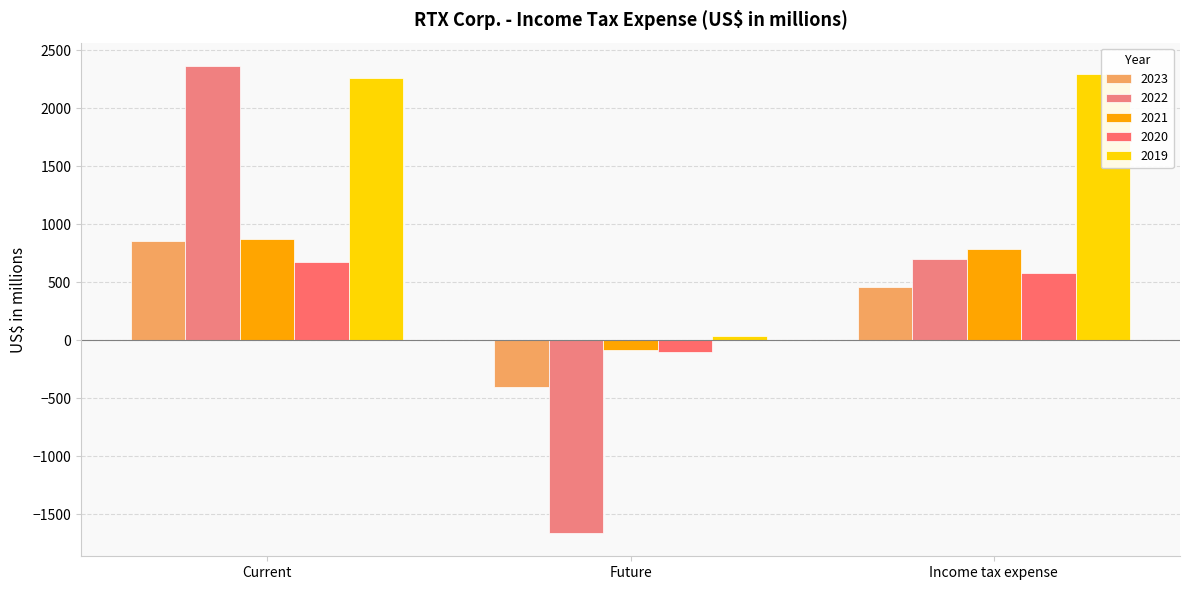

What are all the series names shown in the legend?

2023, 2022, 2021, 2020, 2019